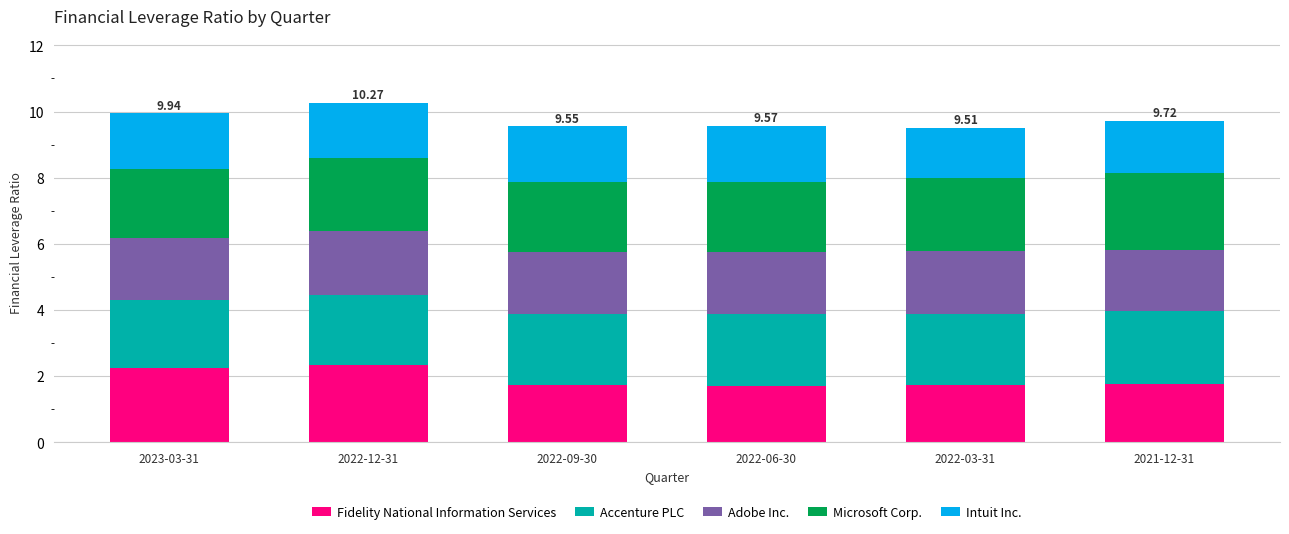

How many bars are there in total?

6